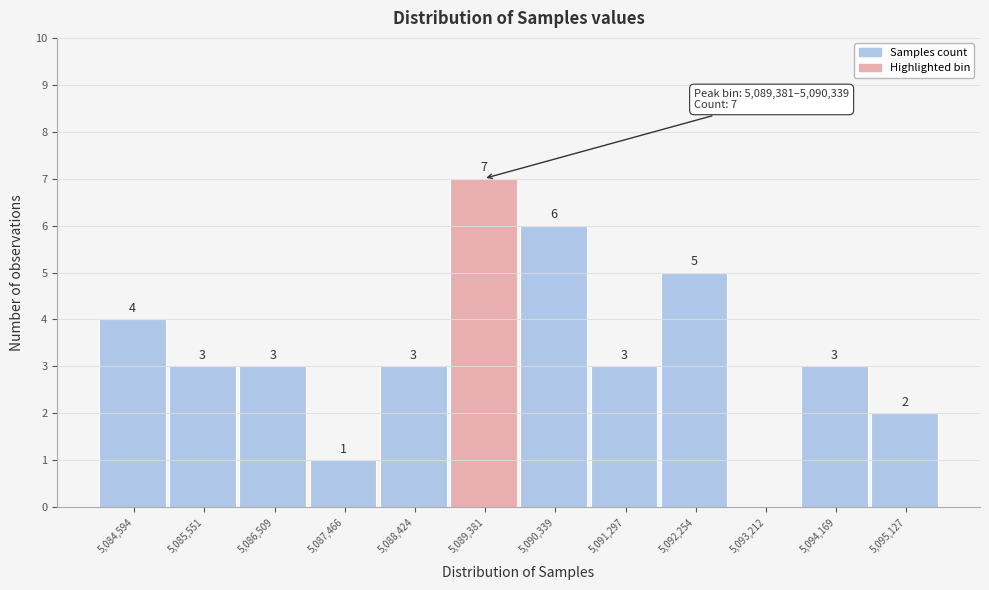

Reading right to left, extract all data points from this chart.

5,095,127=2	5,094,169=3	5,093,212=0	5,092,254=5	5,091,297=3	5,090,339=6	5,089,381=7	5,088,424=3	5,087,466=1	5,086,509=3	5,085,551=3	5,084,594=4